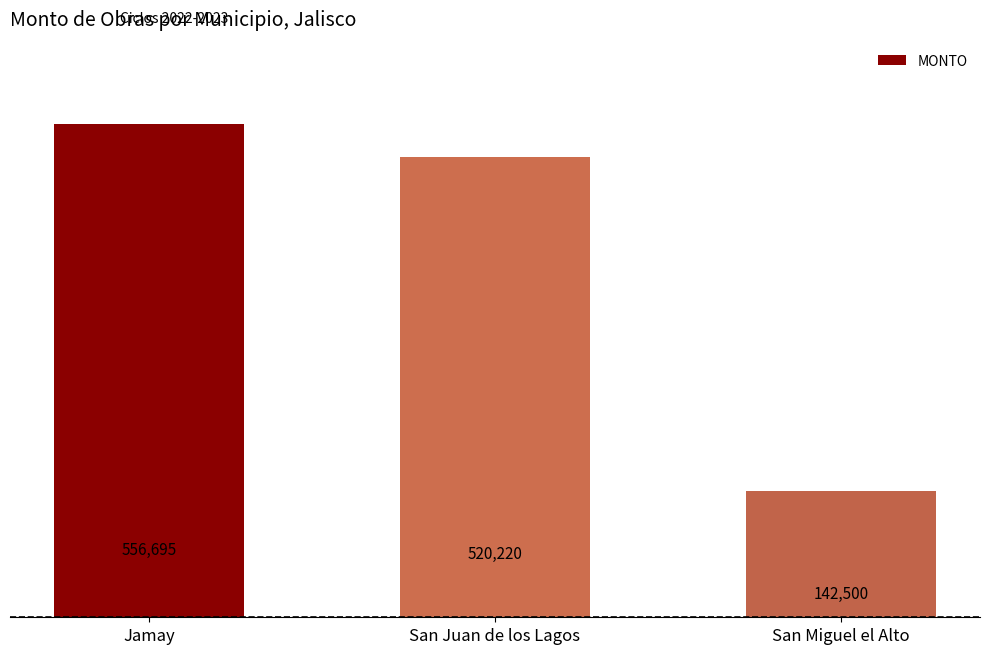

What position from the right is Jamay?

3